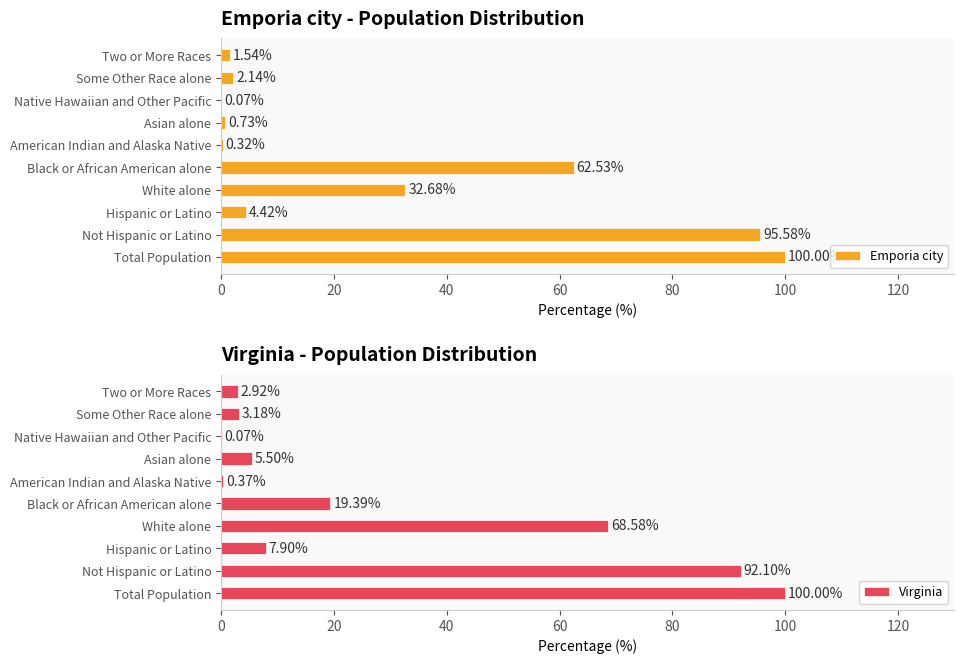

At which label does Emporia city reach its peak?

Total Population